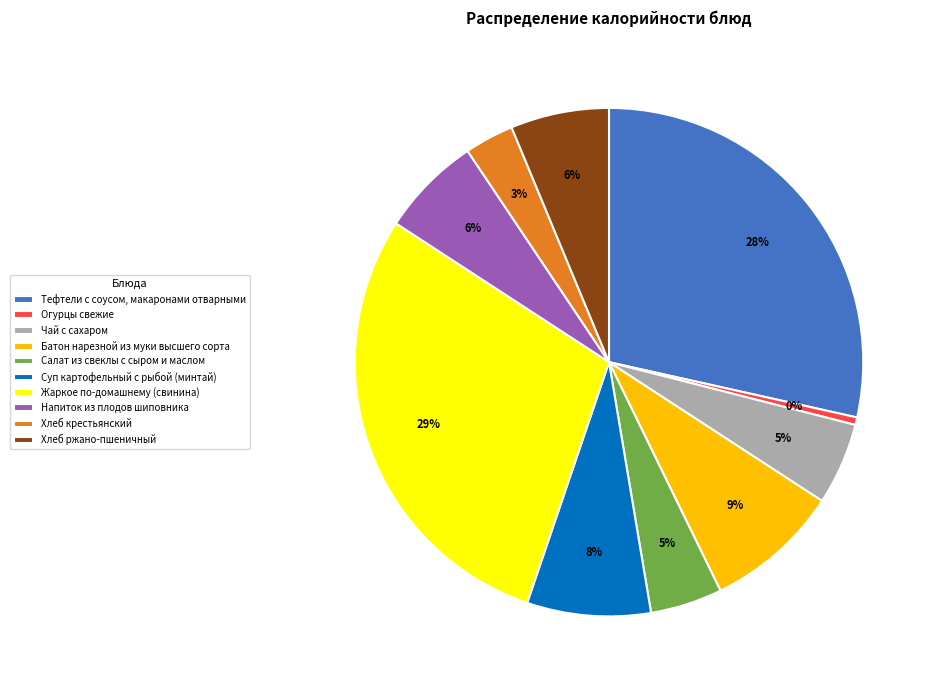

Is it true that Жаркое по-домашнему (свинина) is 20% of the pie?

False